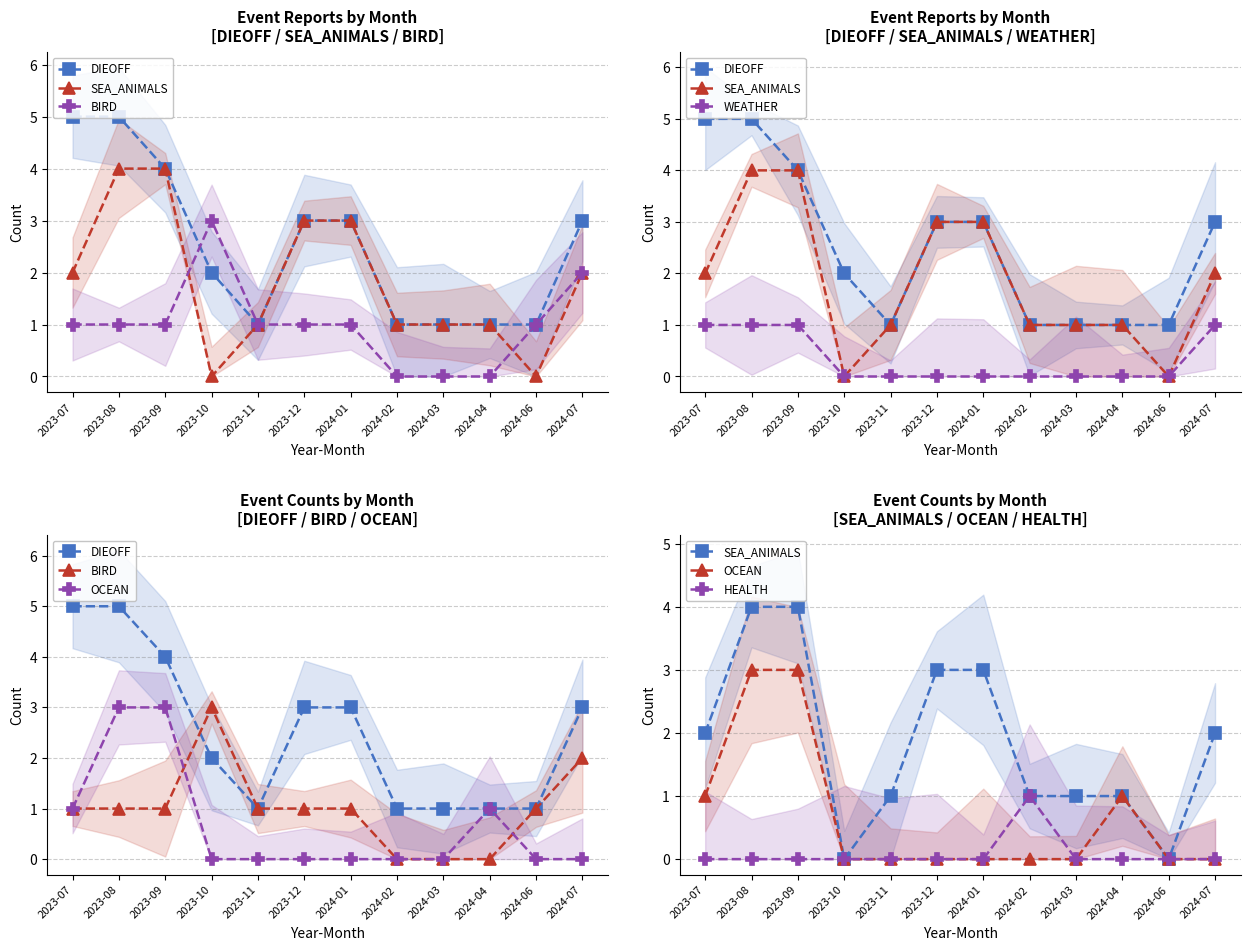

Where is the first local minimum for DIEOFF?

2023-11